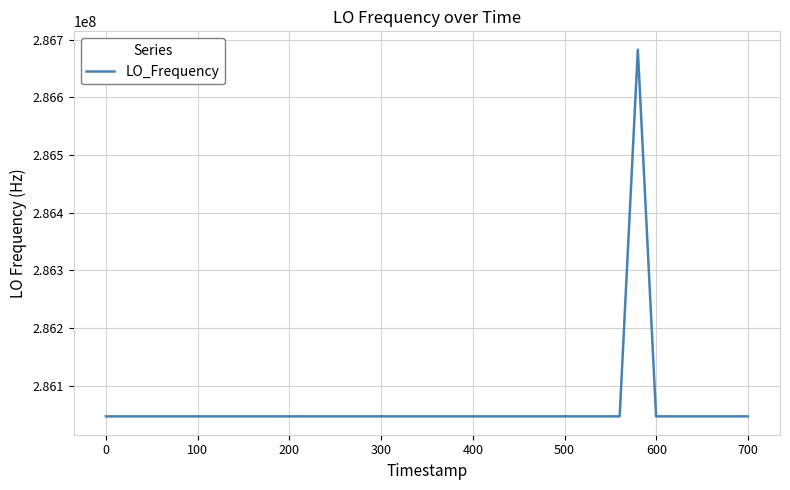

What is the average value?

286062895.6